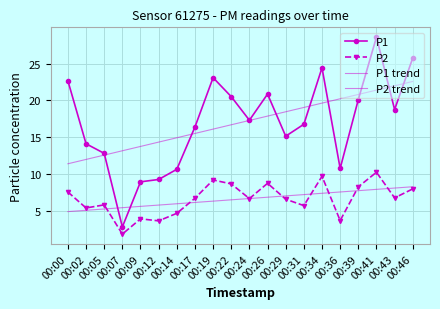

True or false: P2 trend and P1 trend intersect in this chart.

False